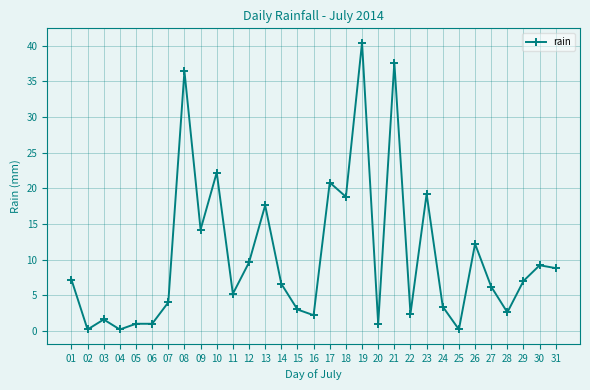

What is the change in value from 01 to 24?

-3.8